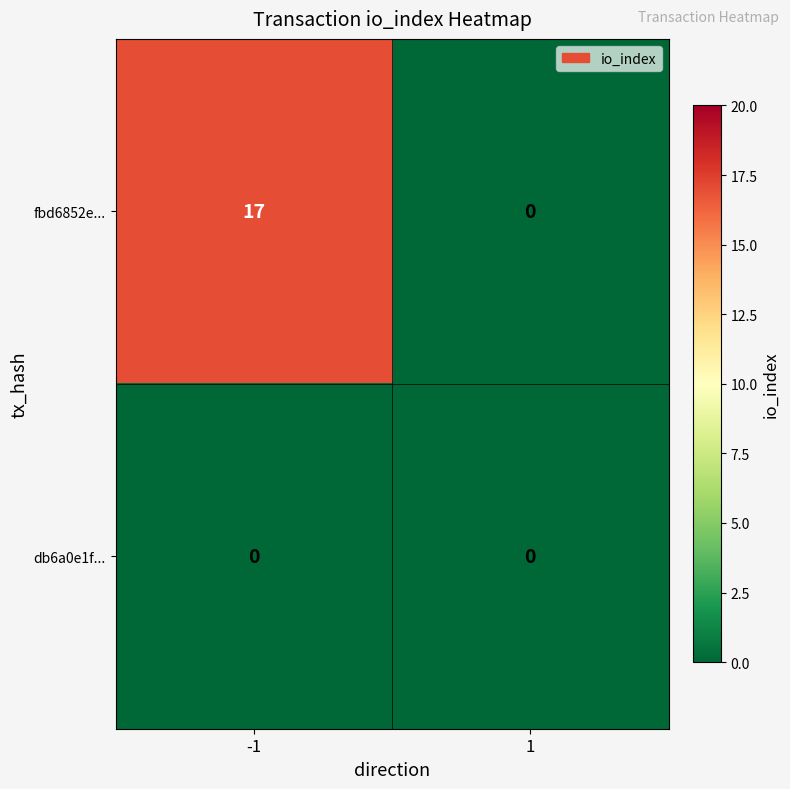

Is it true that db6a0e1f... equals 0 at -1?

True